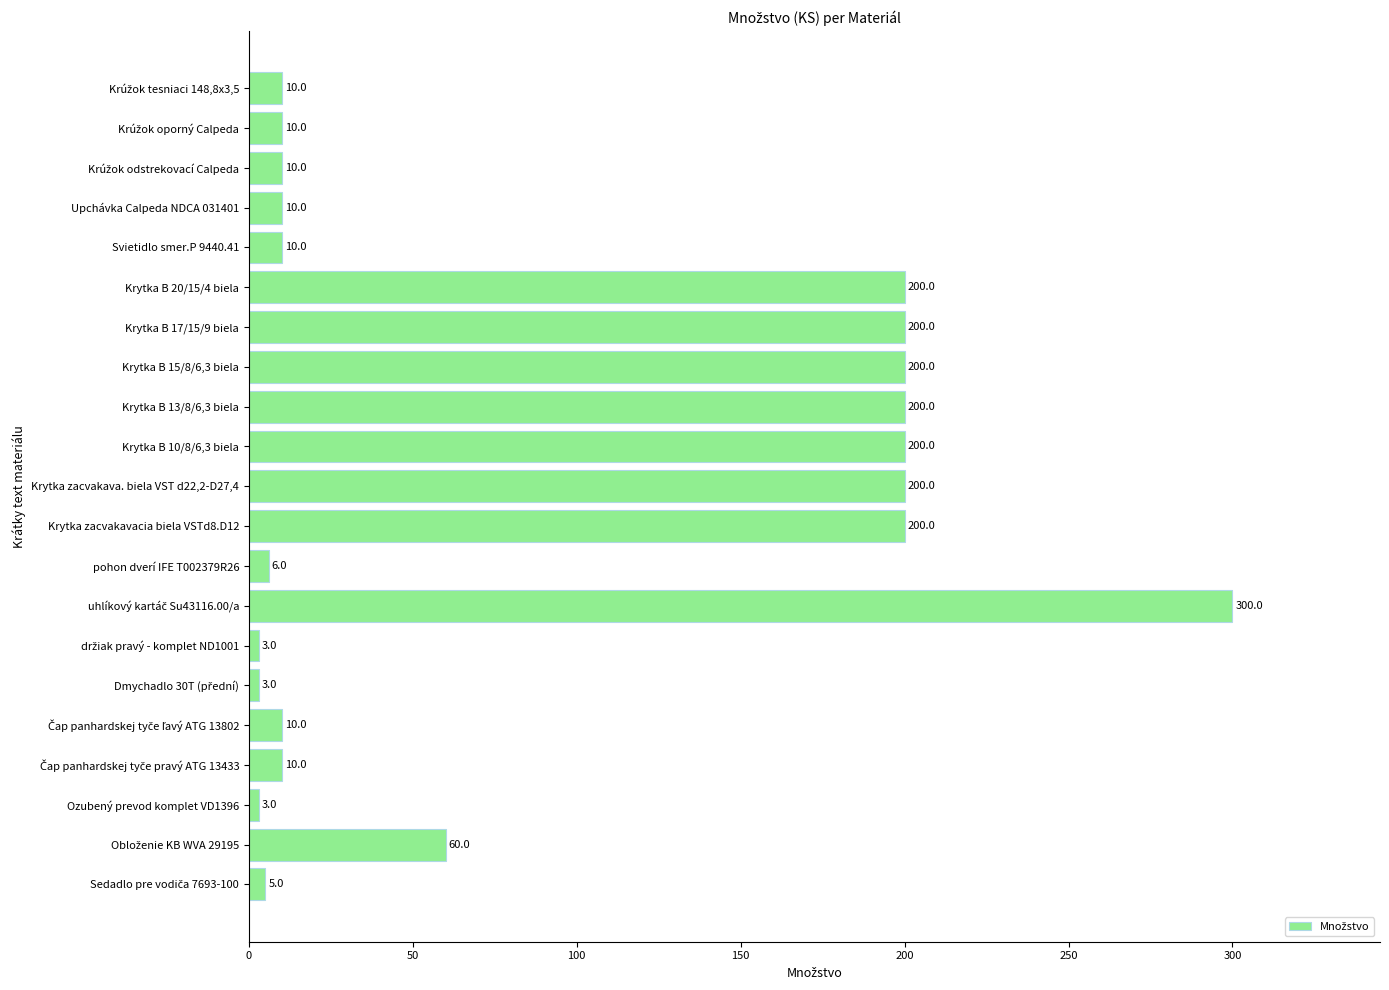

What is the approximate value at Svietidlo smer.P 9440.41?

10